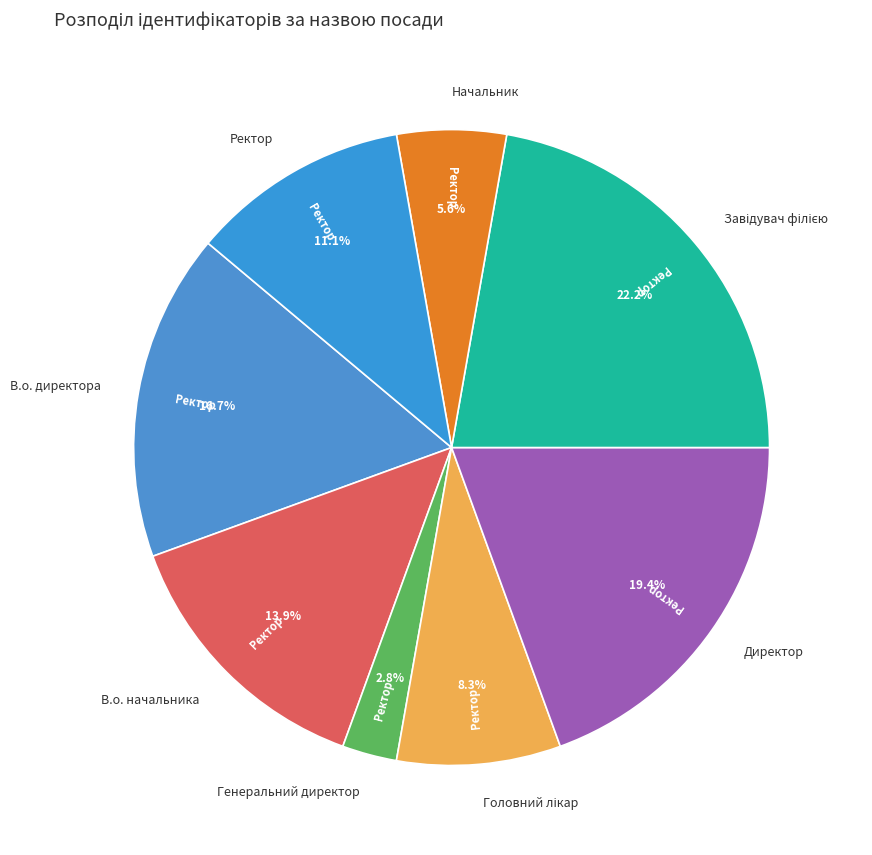

To the nearest percent, what is the average slice percentage?

12%